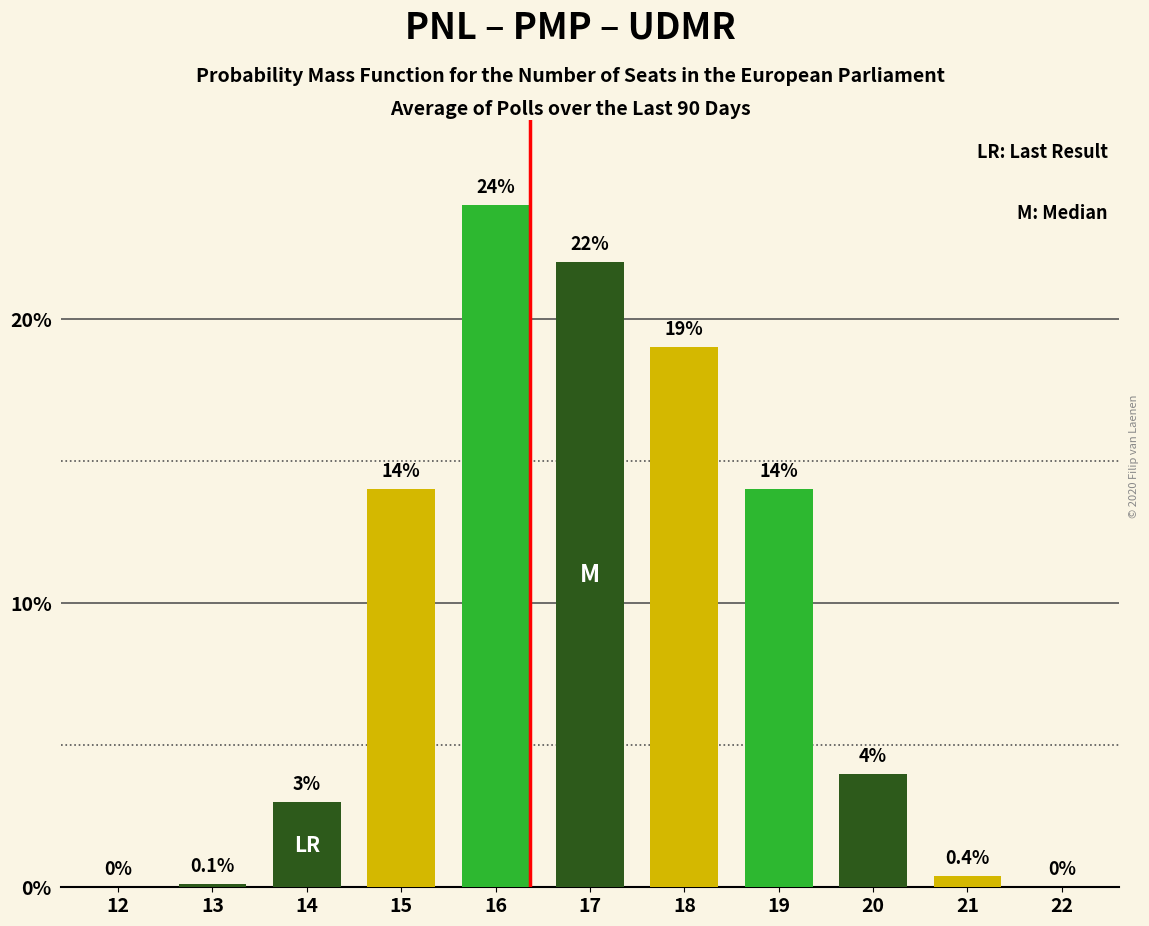

Reading right to left, extract all data points from this chart.

22=0.0	21=0.4	20=4.0	19=14.0	18=19.0	17=22.0	16=24.0	15=14.0	14=3.0	13=0.1	12=0.0